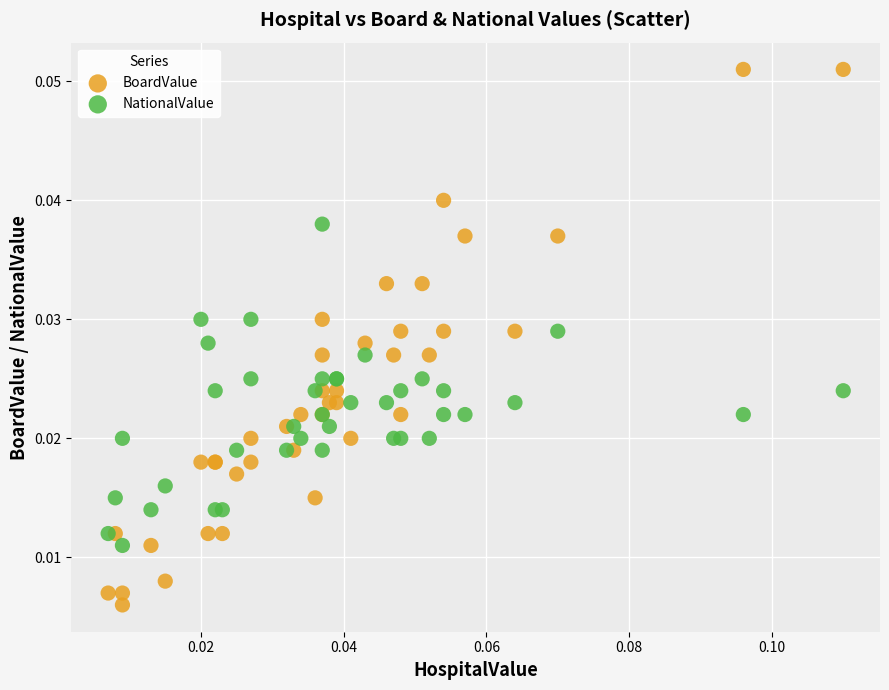

Which series contains the lowest Y value?

BoardValue